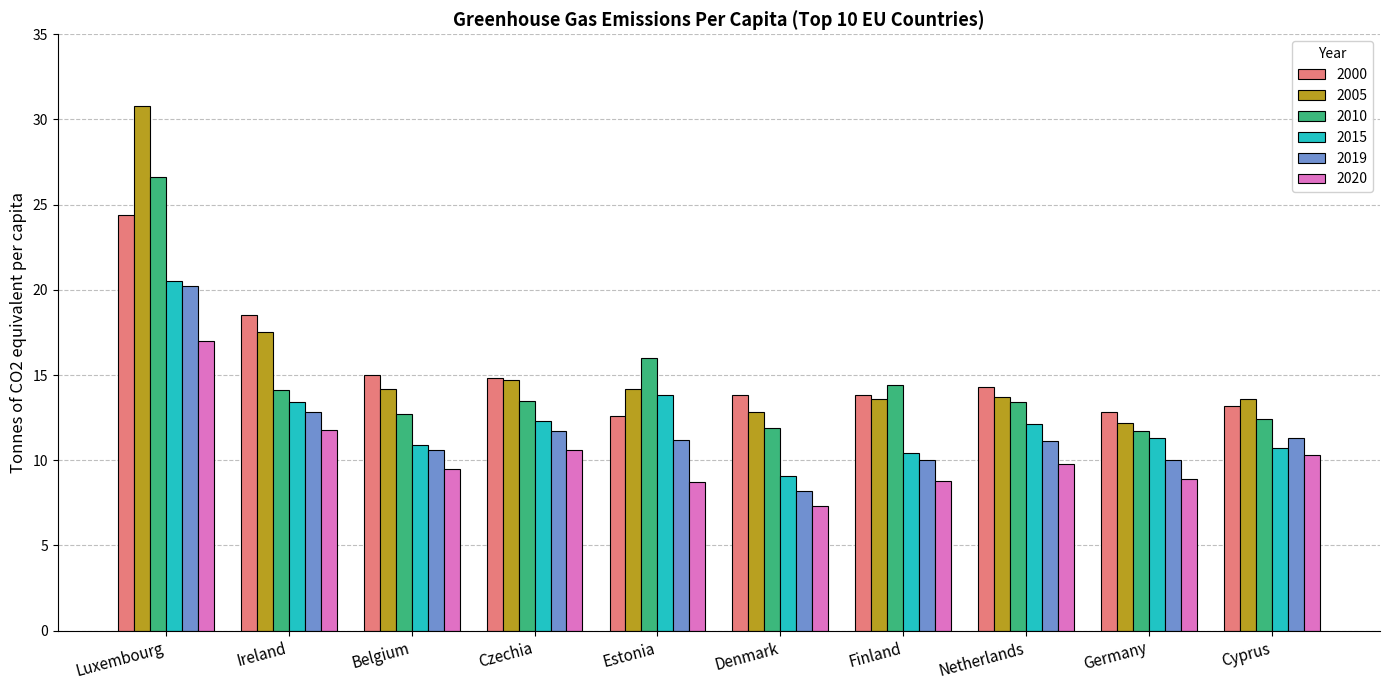

What are all the series names shown in the legend?

2000, 2005, 2010, 2015, 2019, 2020